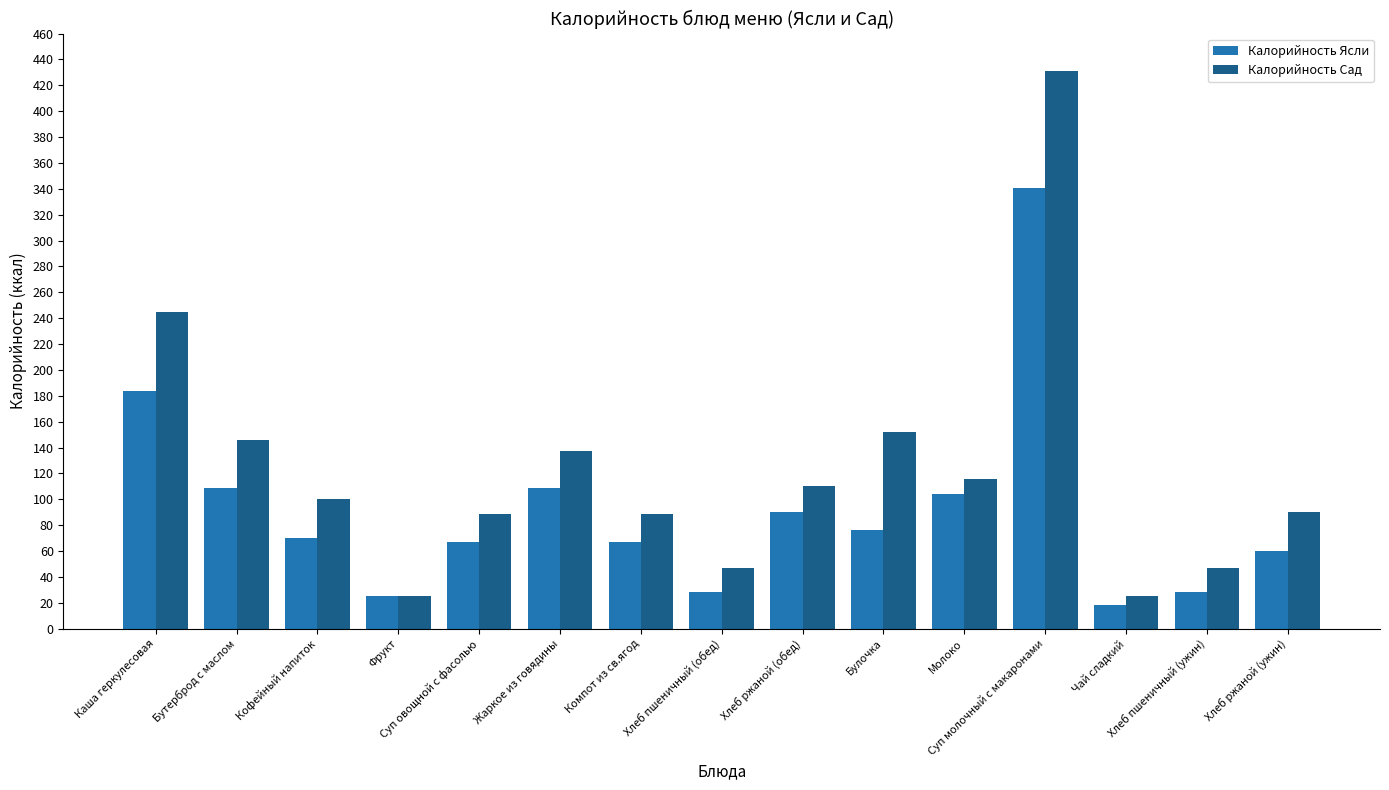

Which series has the largest range (max minus min)?

Калорийность Сад